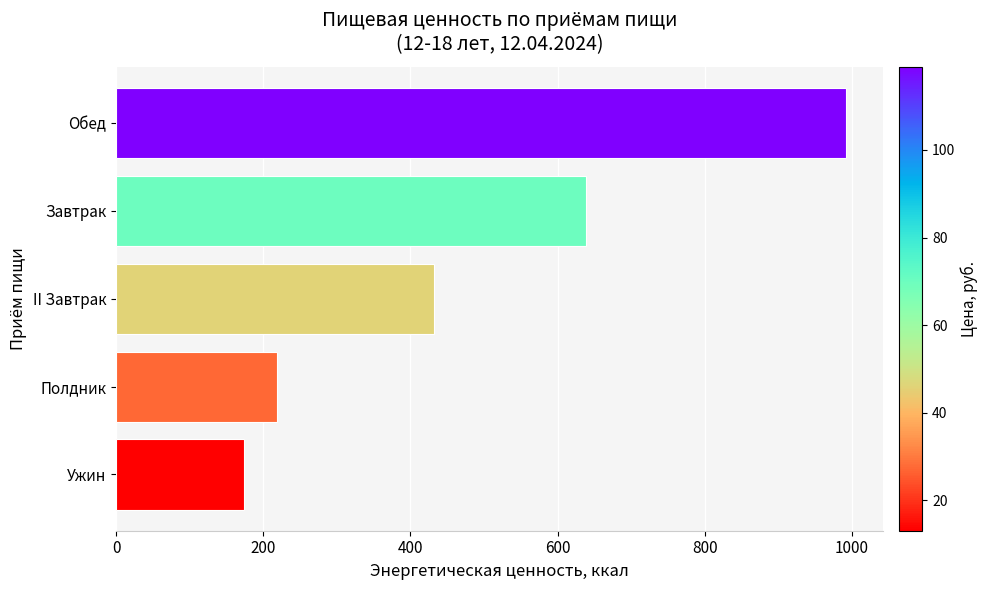

What is the change in value from Ужин to Завтрак?

+465